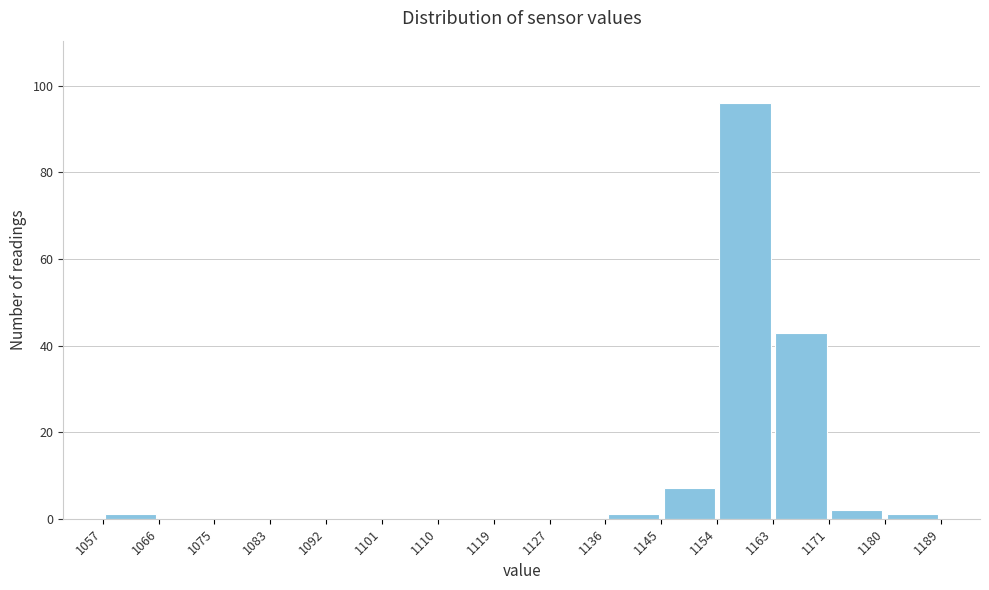

How tall is the bar that spans 1154 to 1163 on the x-axis? The values are not printed on the chart, so give them approximately, as read against the axis.

96